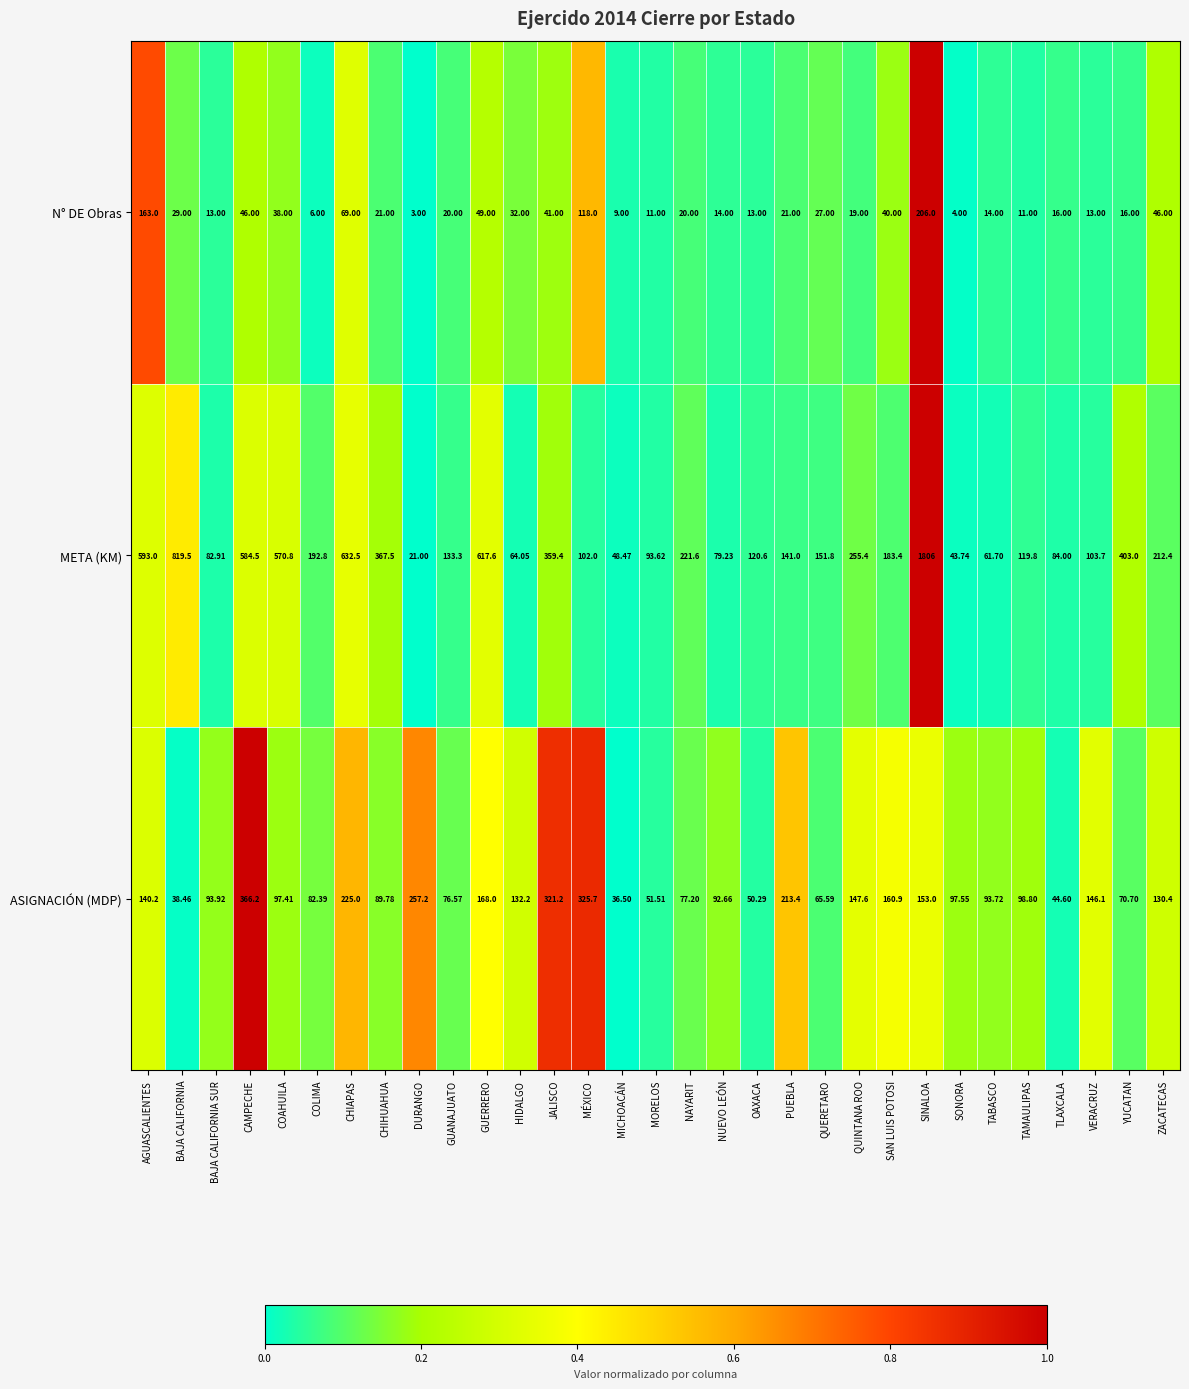

Where does the N° DE Obras series first go above 20?

AGUASCALIENTES